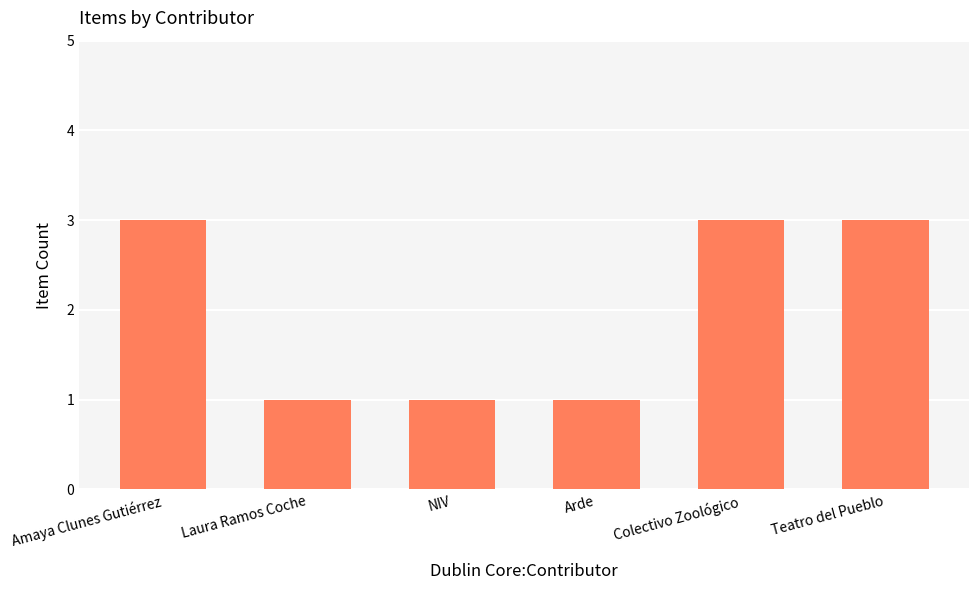

How many values are between 1 and 3?

6